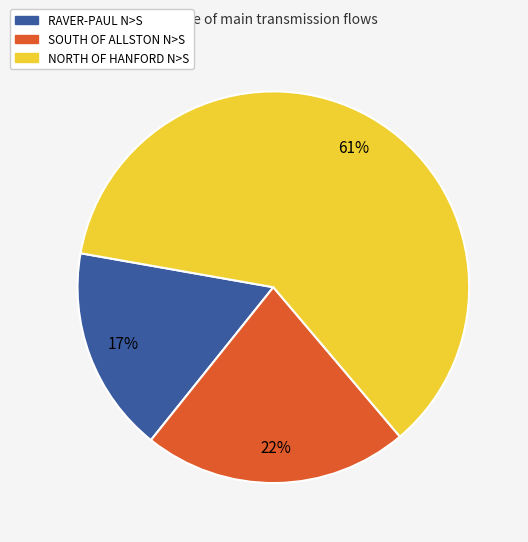

To the nearest percent, what is the difference between the largest and smallest slice percentages?

44%